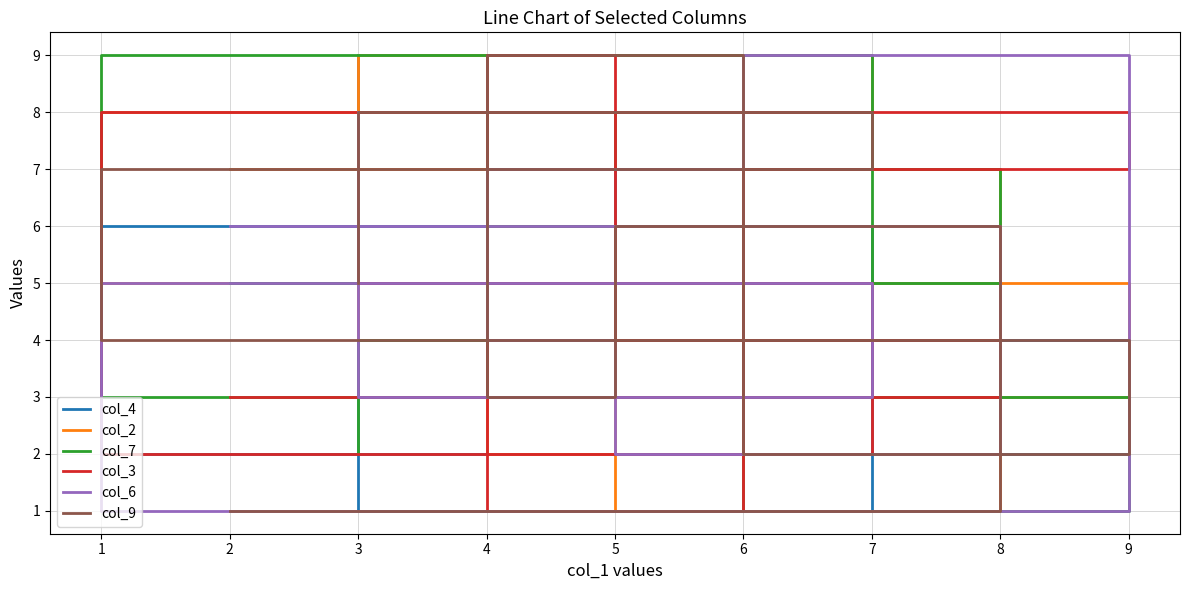

What is the maximum value for col_7?

9